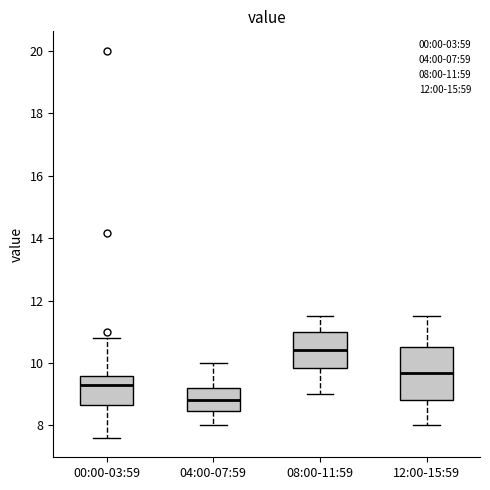

Where does the lower whisker of the box for 12:00-15:59 end on the y-axis? The values are not printed on the chart, so give them approximately, as read against the axis.

8.0